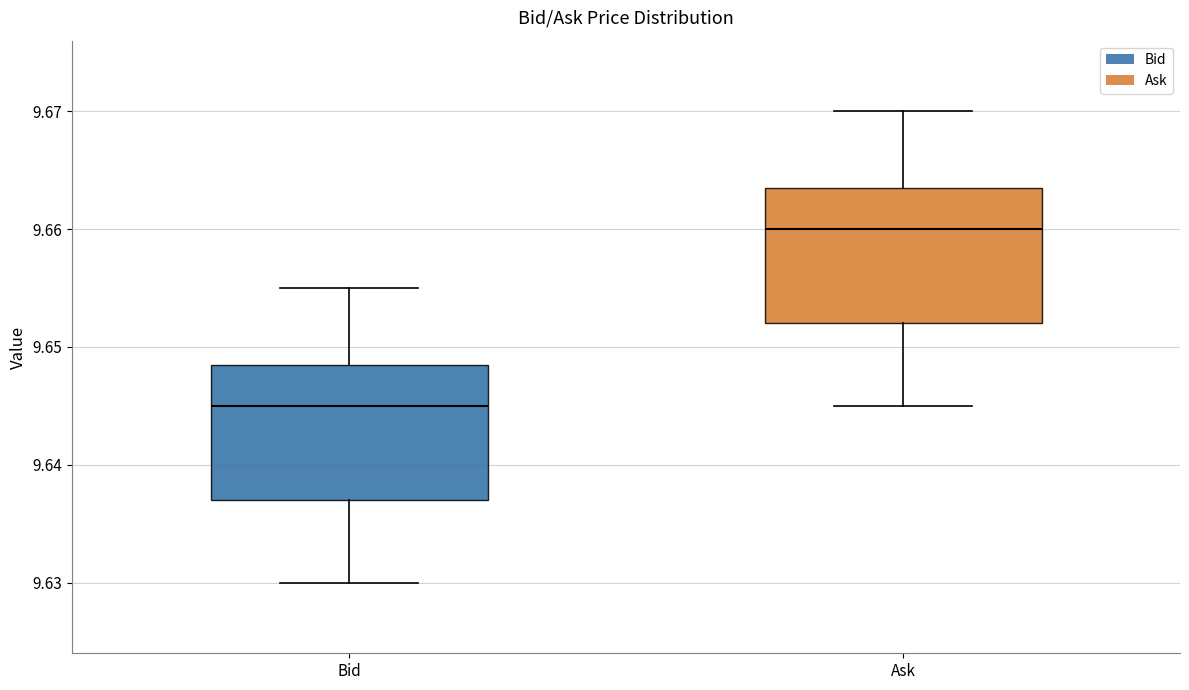

Reading left to right, transcribe this box plot: for each box, give where its median line is, the range the box spans, and where its two whiskers end, as read against the y-axis. The values are not printed on the chart, so give them approximately, as read against the axis.

Bid: median 9.645, box 9.637 to 9.649, whiskers 9.630 to 9.655
Ask: median 9.660, box 9.652 to 9.664, whiskers 9.645 to 9.670